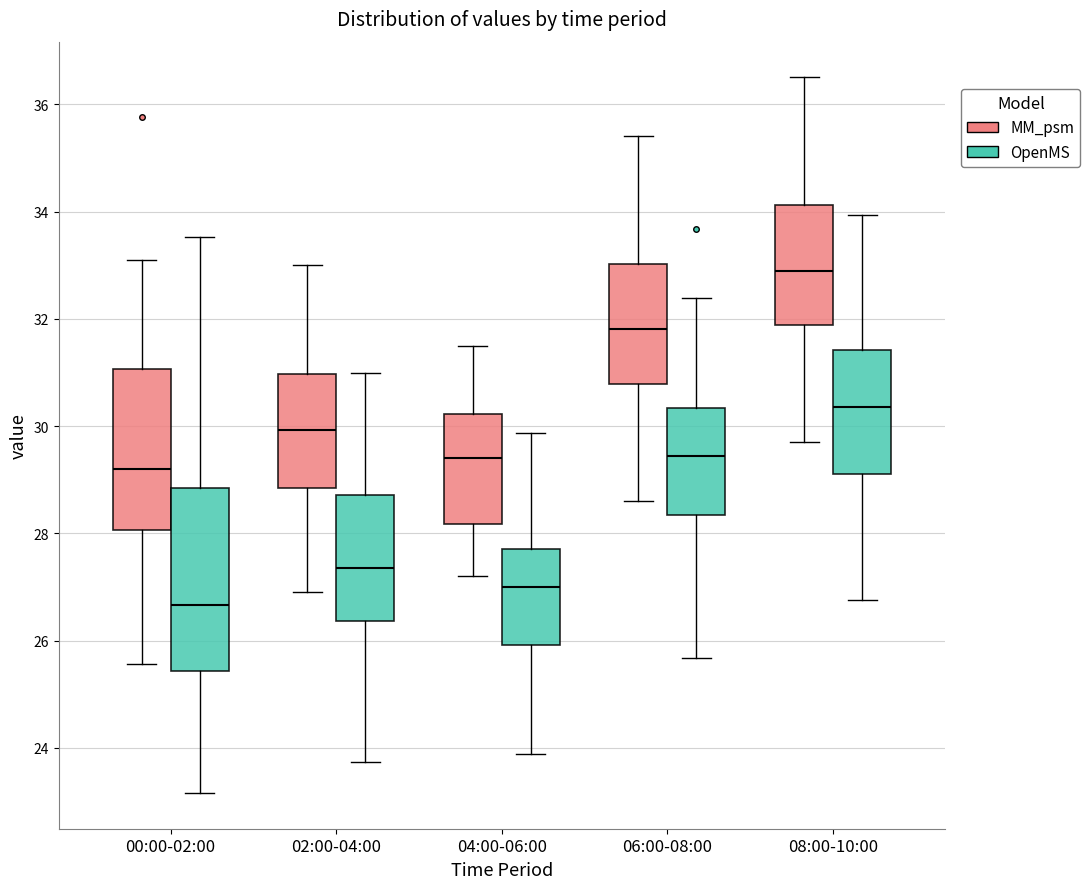

Which box is the tallest, from its lower edge to its upper edge?

00:00-02:00 (OpenMS)